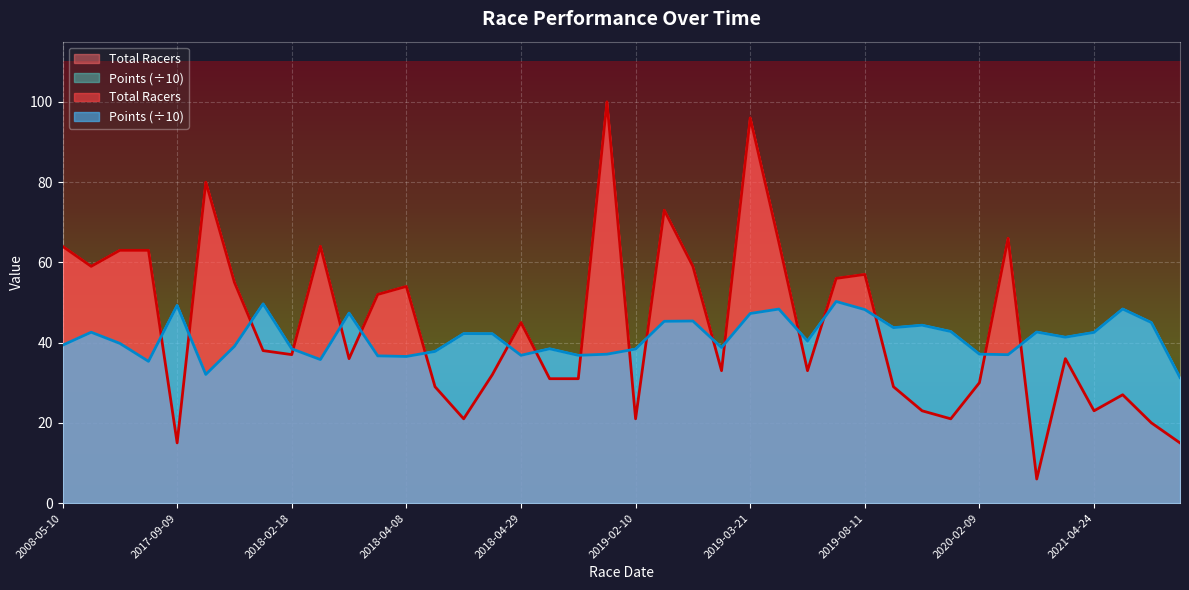

Is the value of Points at 2018-02-18 greater than the value of Total Racers at 2019-04-11?

No